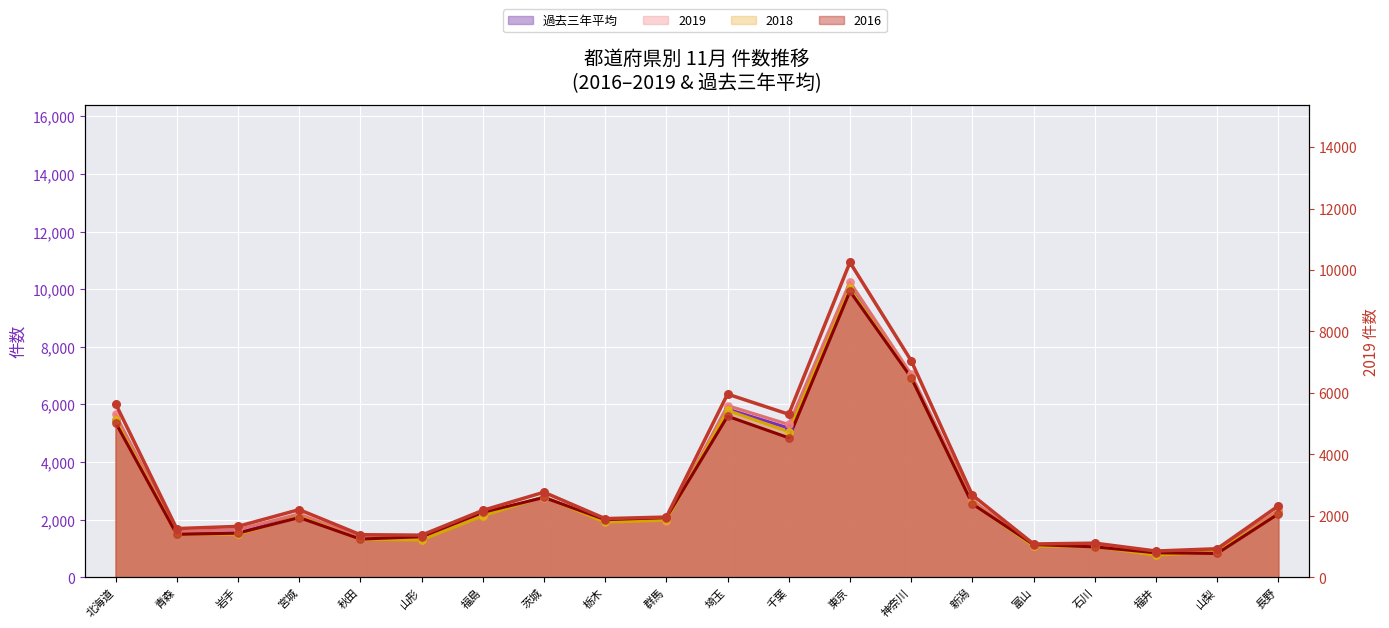

Which has a higher value, 山梨 or 神奈川?

神奈川